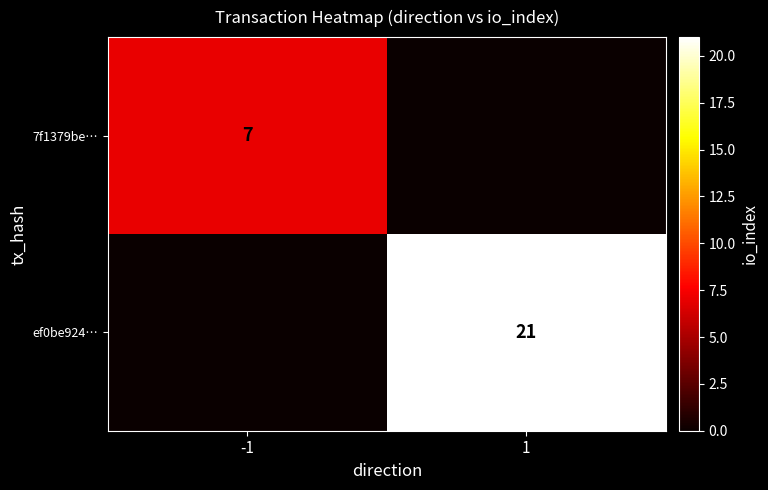

What is the spread (max minus min) of values at 1?

21